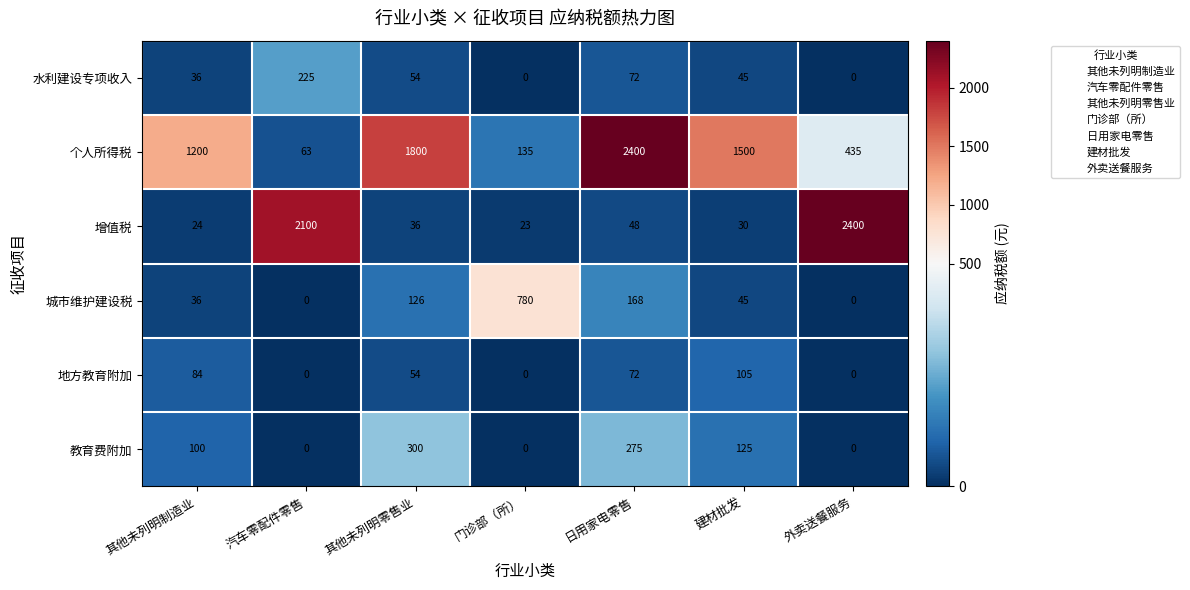

What is the difference between the 地方教育附加 values at 外卖送餐服务 and 其他未列明零售业?

54